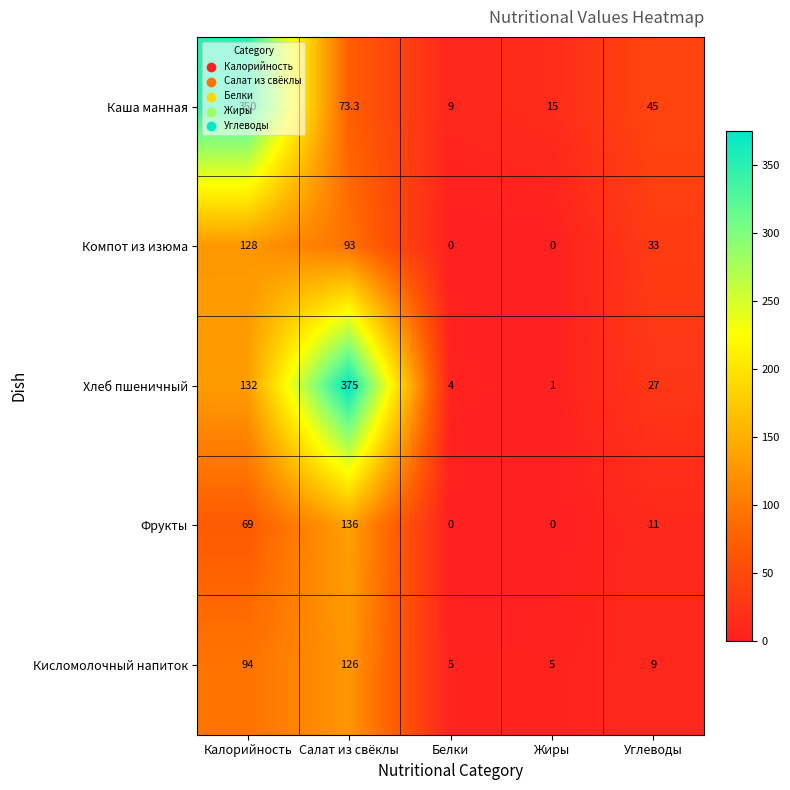

The value of Кисломолочный напиток at Углеводы is 16.0. True or false?

False